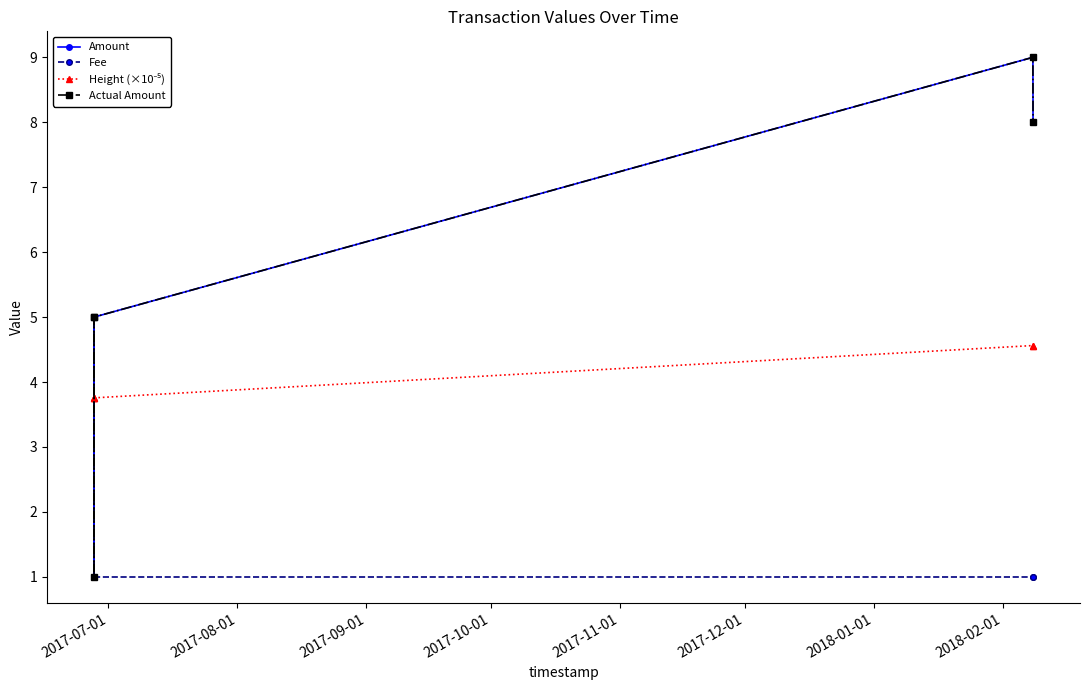

At which label is Fee closest to 1?

2017-07-01